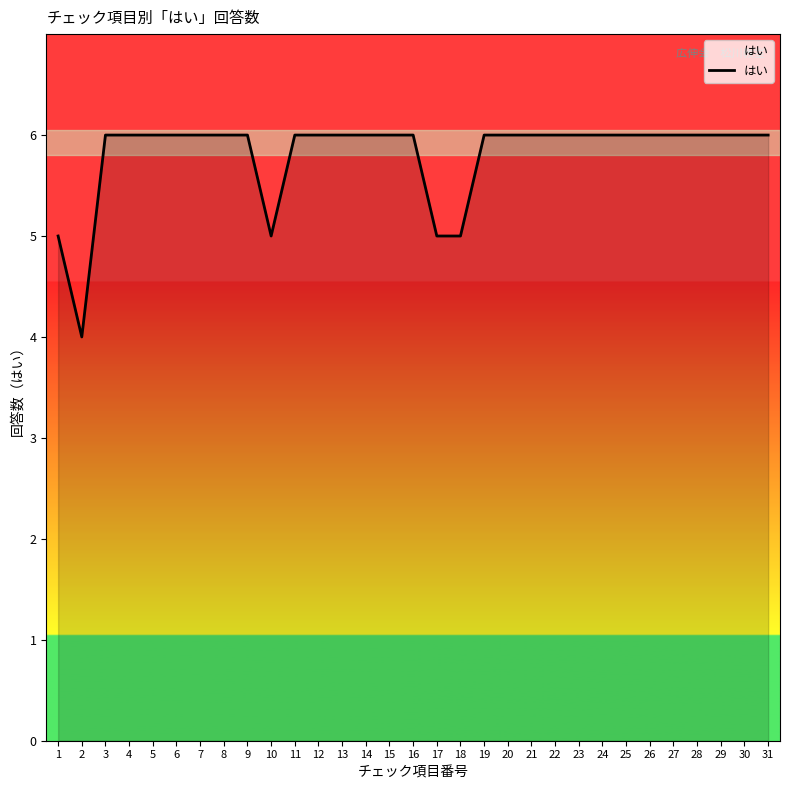

True or false: the data shows 6 at 31.

True